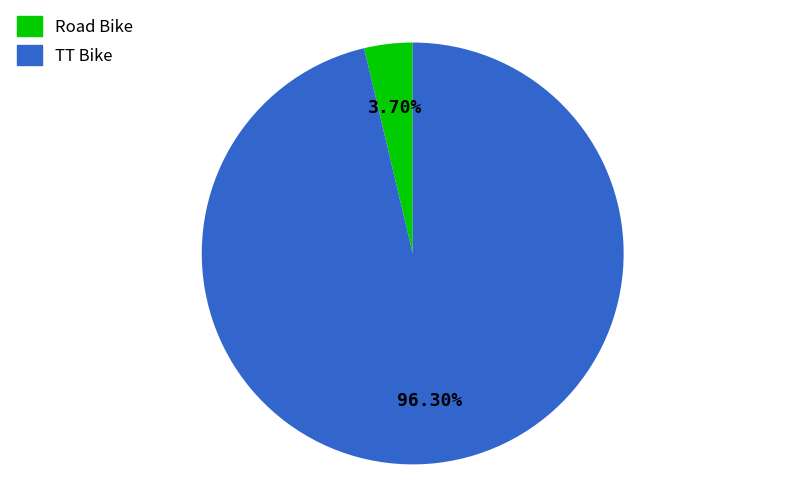

What is the smallest slice in the pie chart?

Road Bike